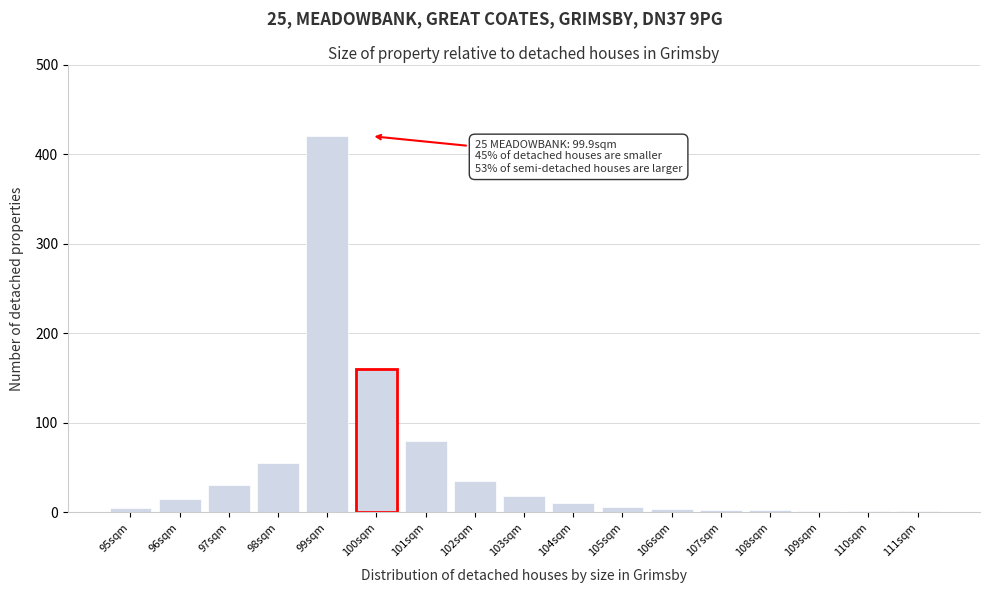

The value at 99sqm is 420. True or false?

True